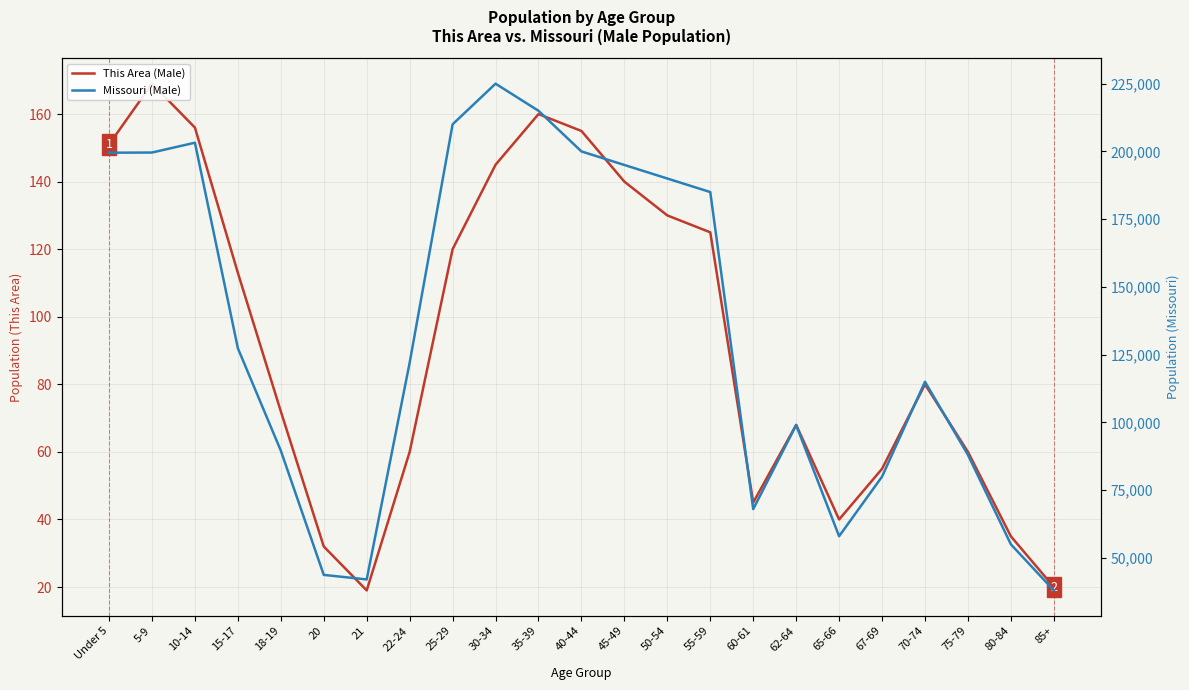

Rank the series at 25-29 from highest to lowest value.

Missouri (Male), This Area (Male)